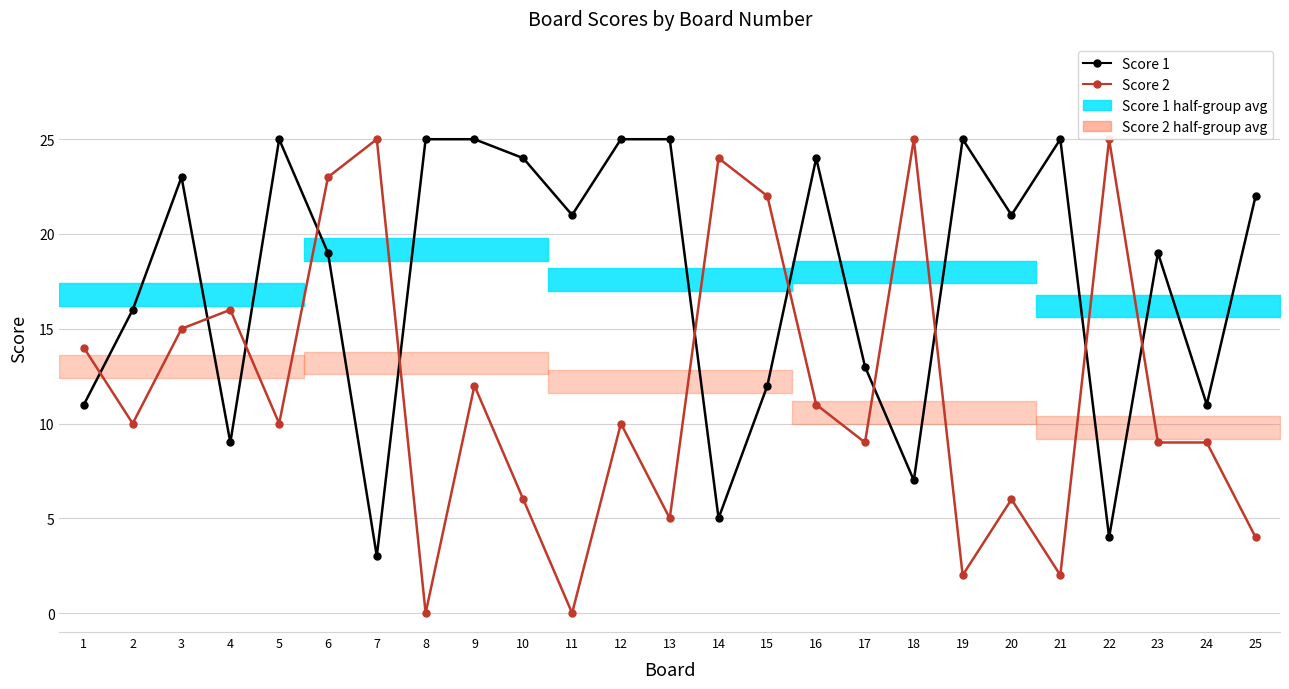

True or false: Score 1 and Score 2 cross at least once.

True